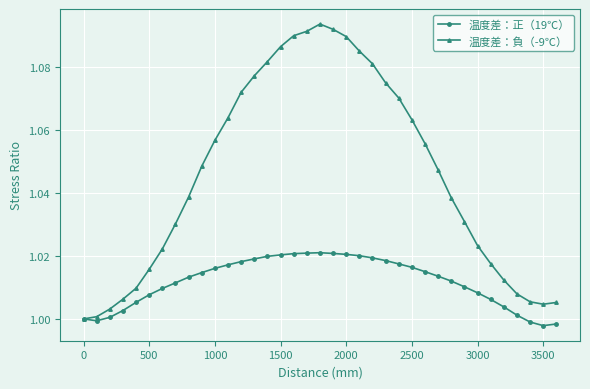

Does the chart display data point markers on the line(s)?

Yes